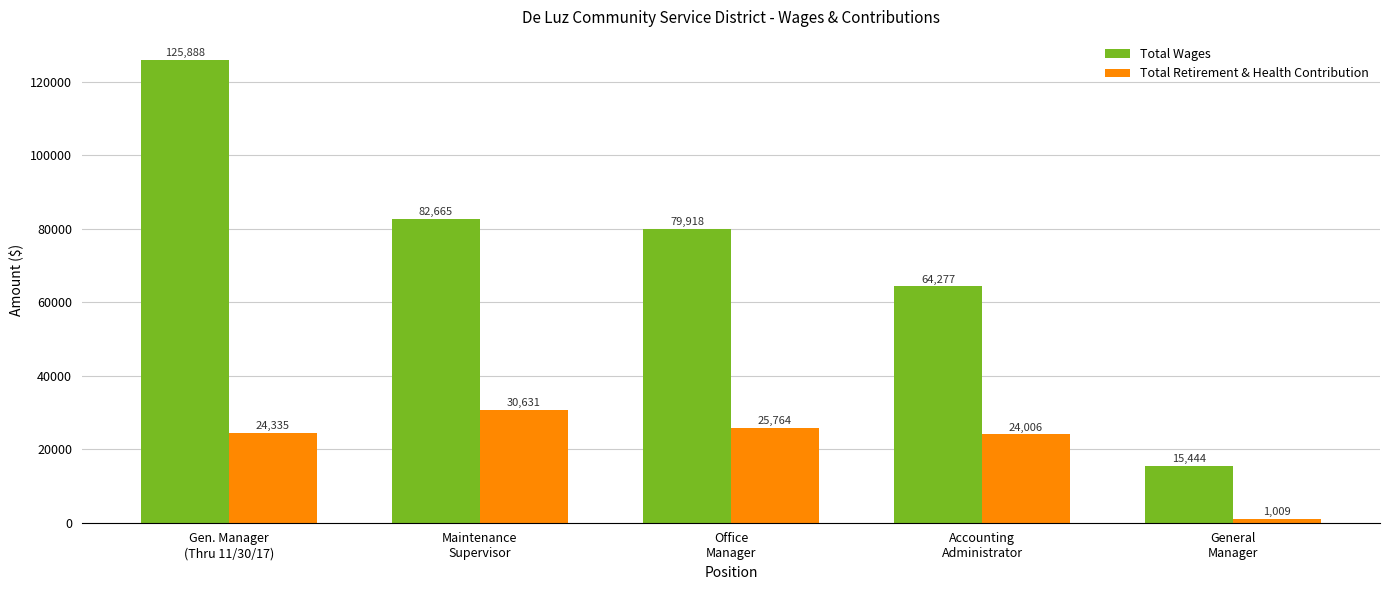

What value does the Total Wages series have at Office
Manager, to the nearest 10?

79920